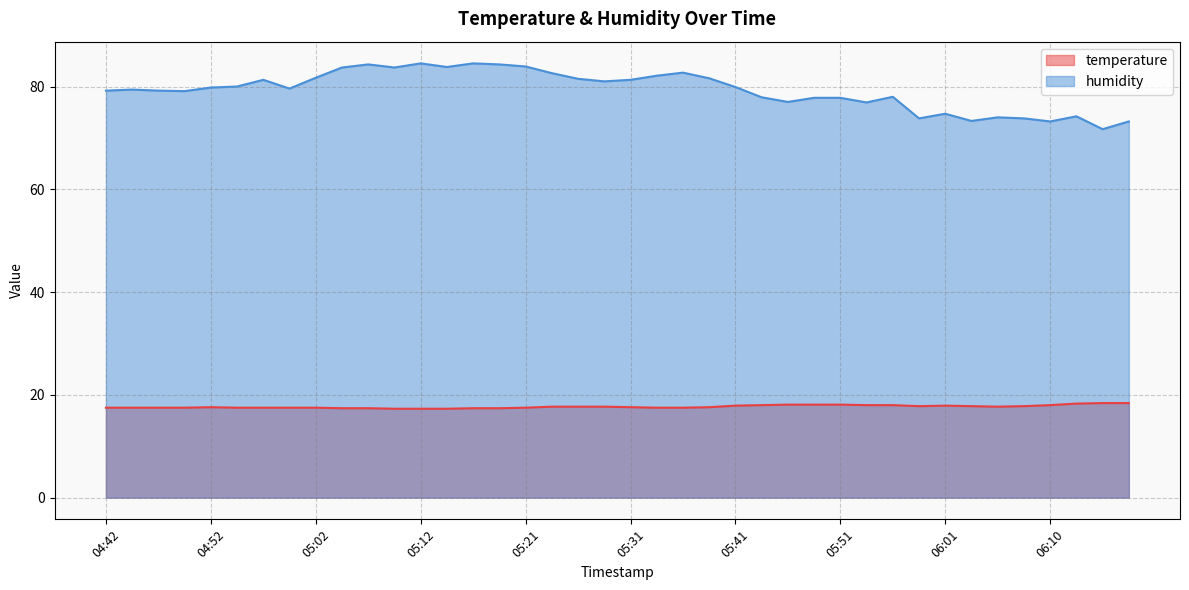

What is the difference between the second highest and minimum values in the humidity series?

12.8